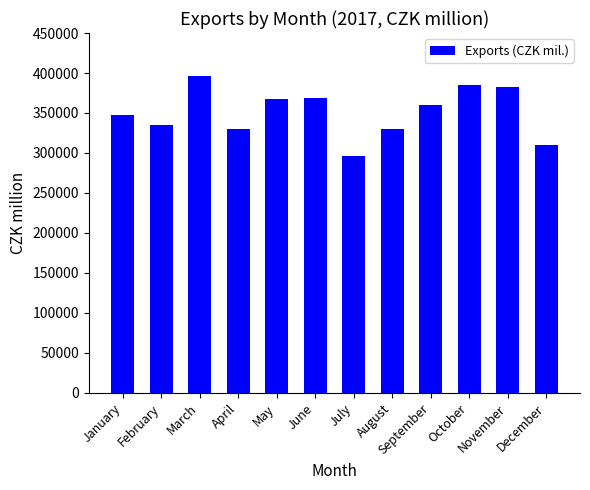

Does the chart contain any negative values?

No